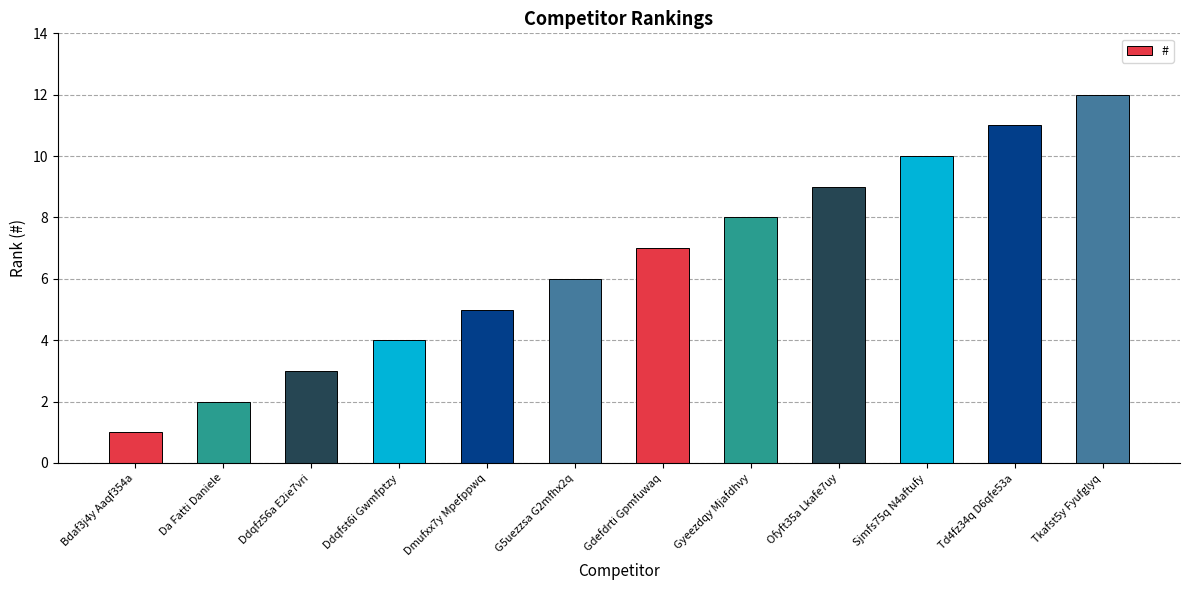

Reading left to right, extract all data points from this chart.

1	2	3	4	5	6	7	8	9	10	11	12